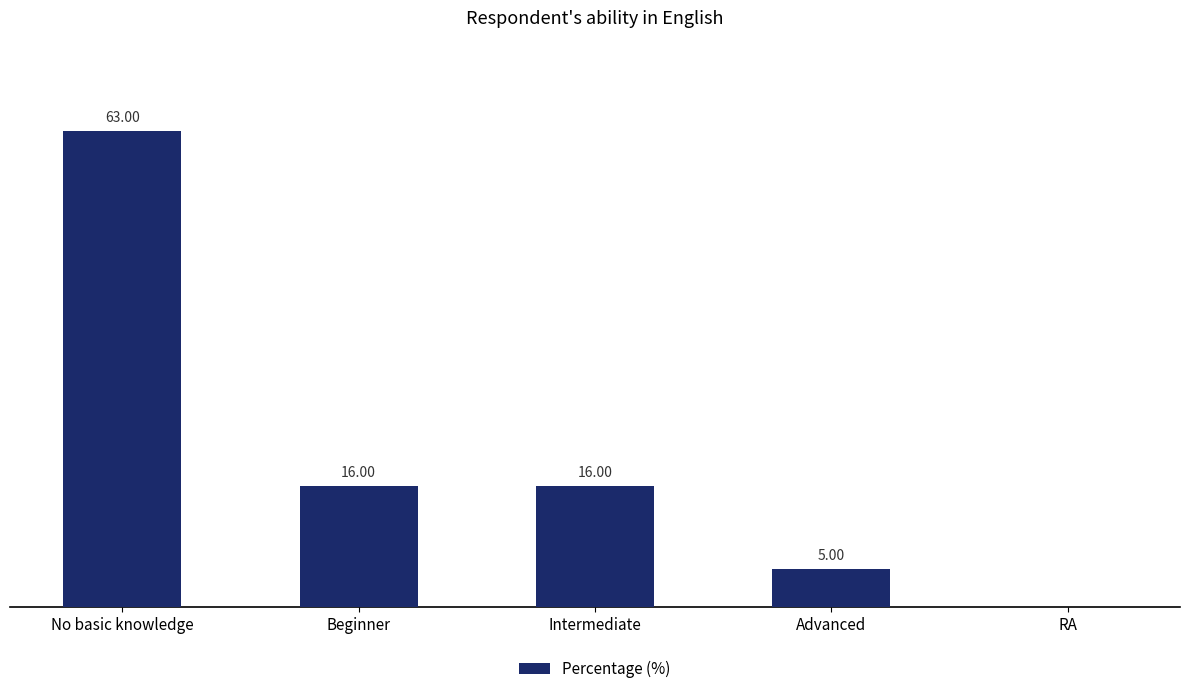

Where does the data first go above 16?

No basic knowledge